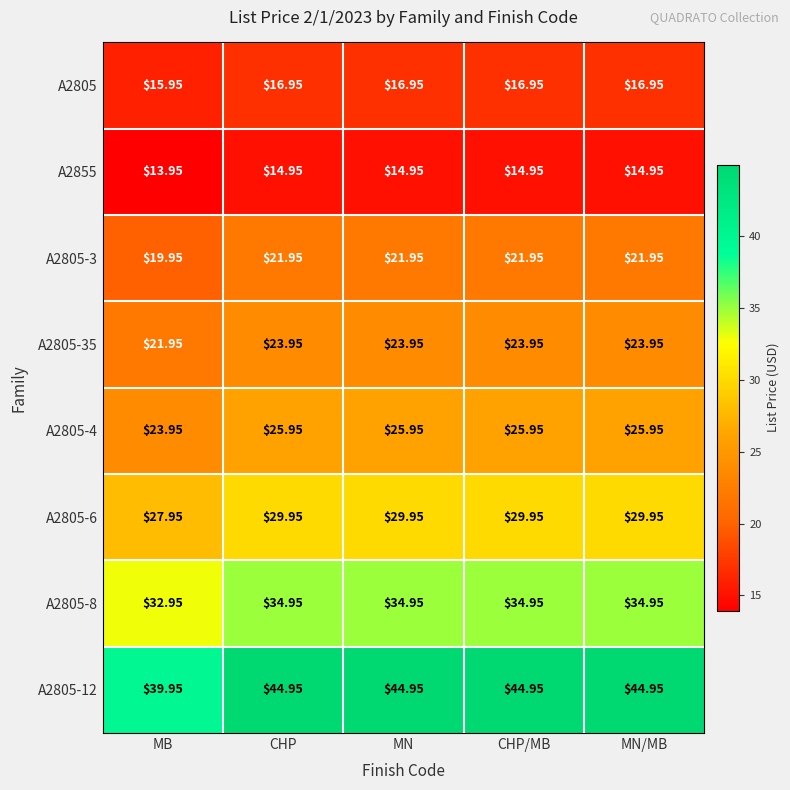

Which category has the lowest value in the A2805-6 series?

MB